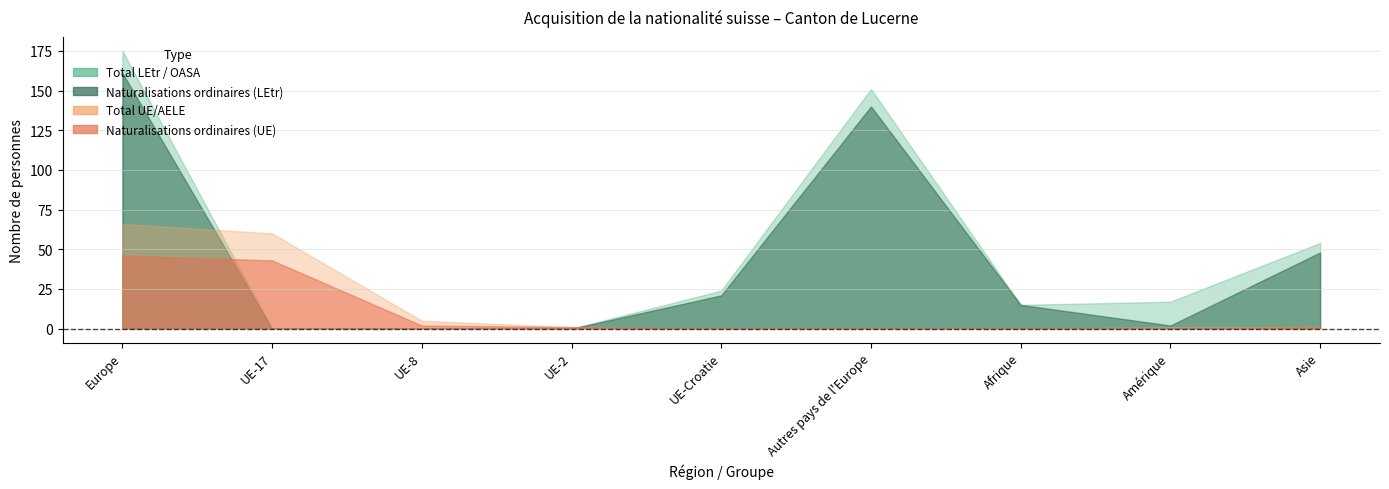

What is the difference between the Total UE/AELE values at Afrique and UE-8?

5